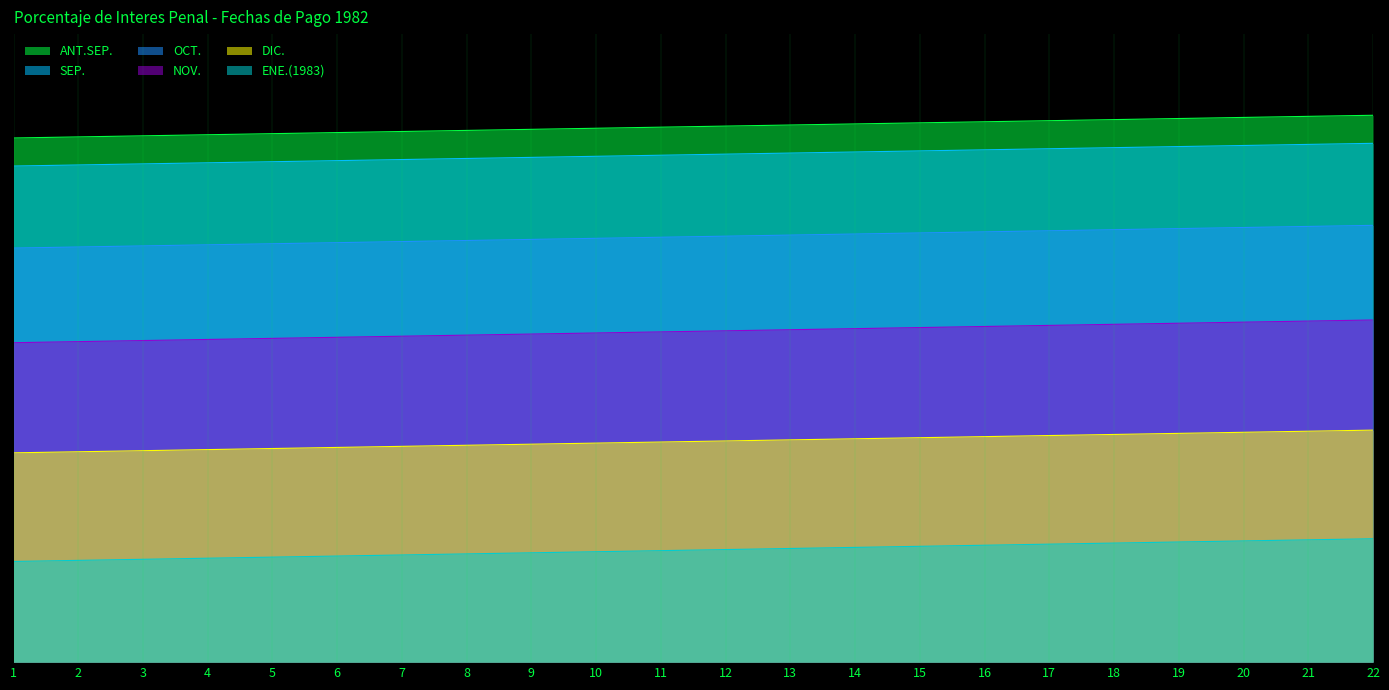

Rank the series at 12 from highest to lowest value.

ANT.SEP., SEP., OCT., NOV., DIC., ENE.(1983)